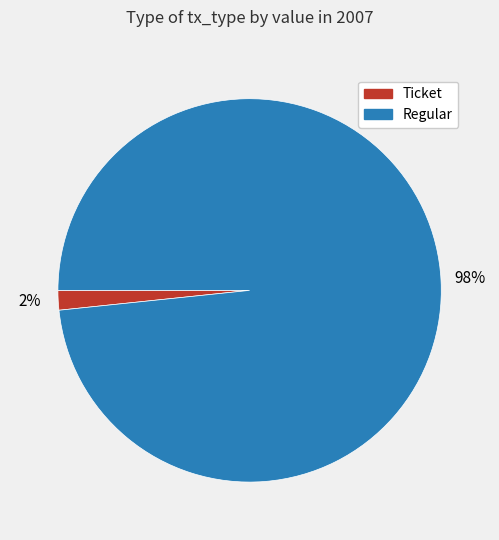

Which has a higher value, Regular or Ticket?

Regular